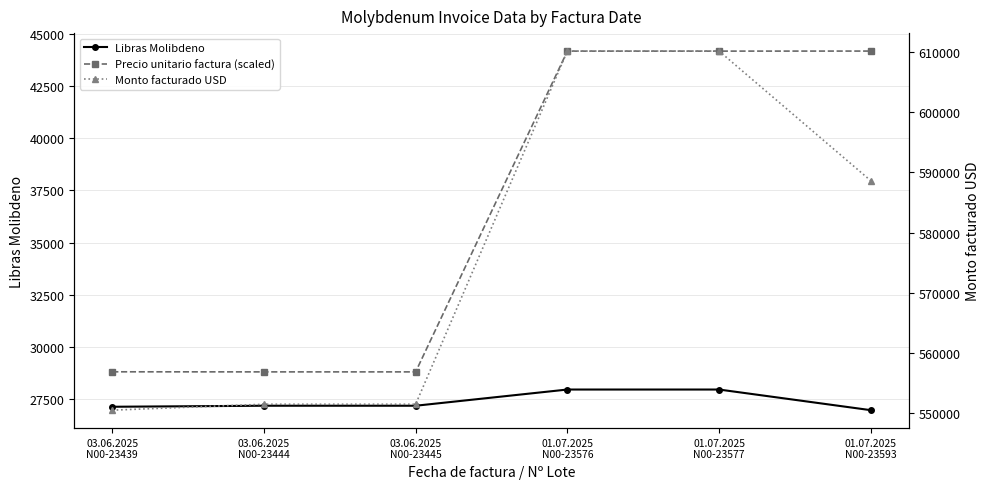

True or false: Libras Molibdeno has more than 1 points higher than both neighbors.

False